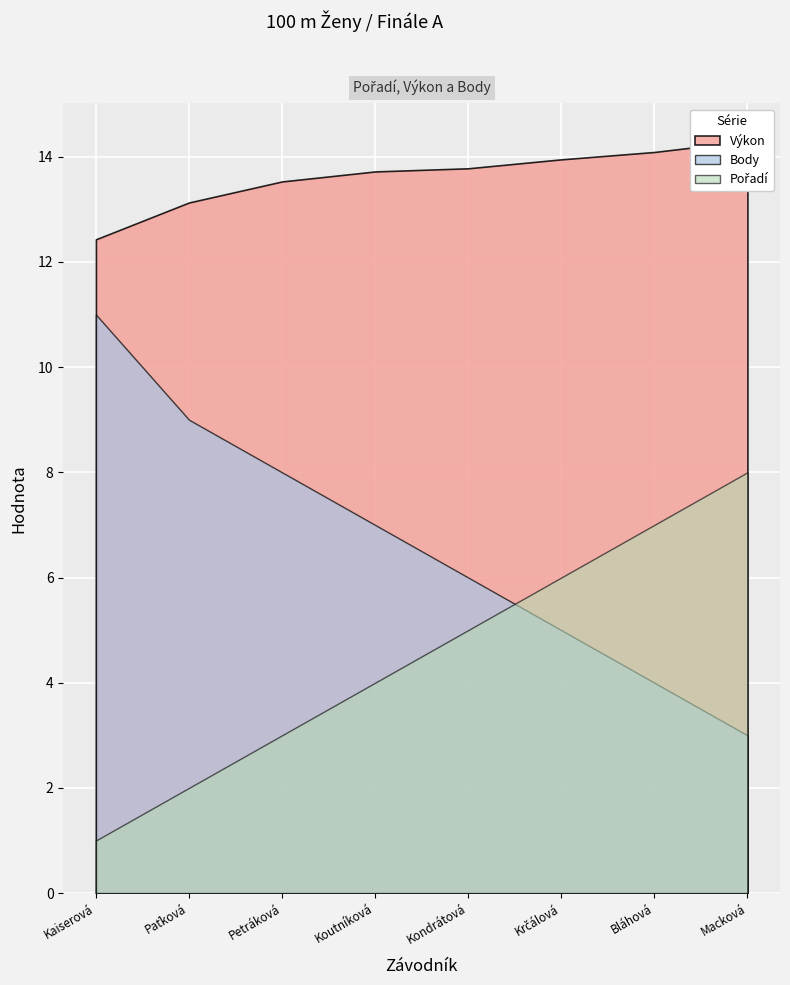

Rank the series at Petráková Anna Marie from lowest to highest value.

Pořadí, Body, Výkon